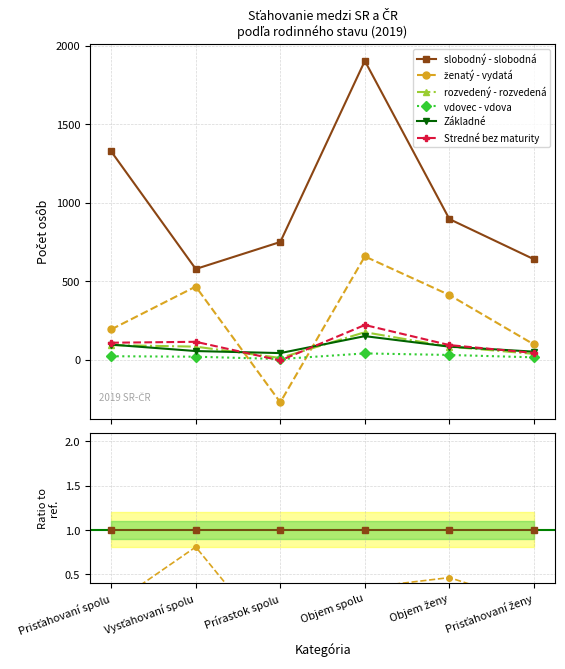

In ženatý - vydatá, how many points are higher than both neighbors (excluding endpoints)?

2